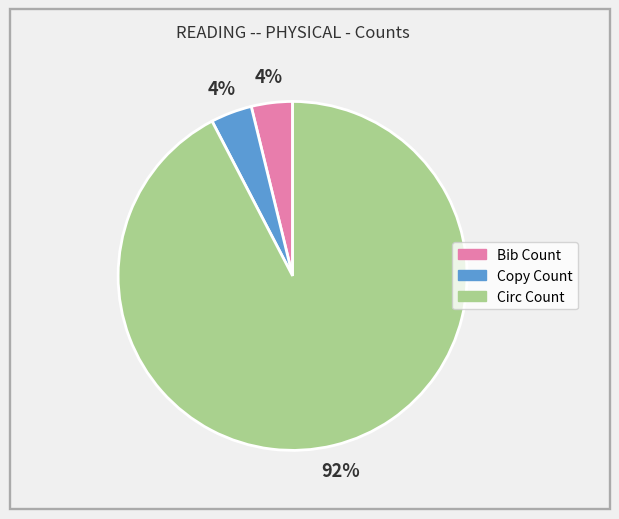

What is the largest slice in the pie chart?

Circ Count